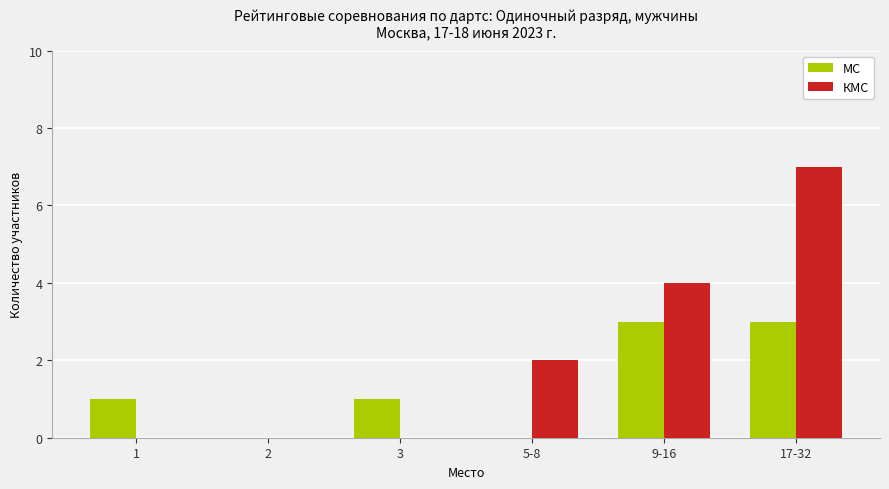

The МС series shows 1 at 3. True or false?

True